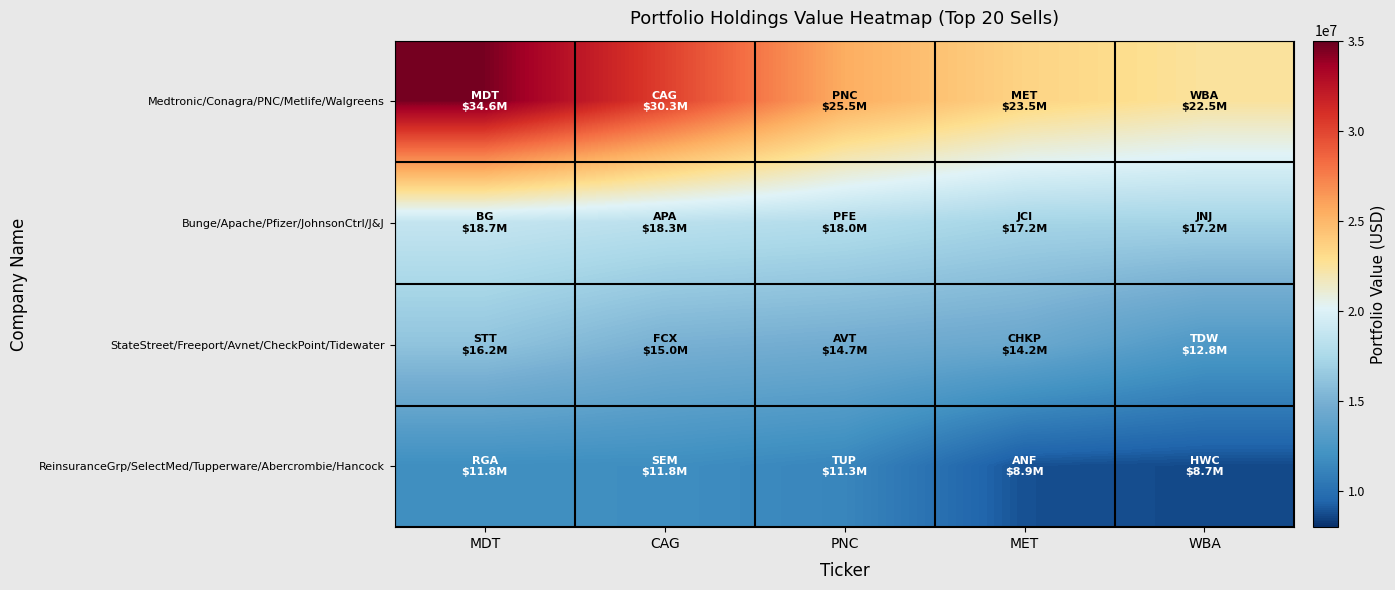

Reading right to left, extract all data points from this chart.

Medtronic/Conagra/PNC/Metlife/Walgreens: WBA=22510000	MET=23479000	PNC=25521000	CAG=30259000	MDT=34609000
Bunge/Apache/Pfizer/JohnsonCtrl/J&J: WBA=17183000	MET=17232000	PNC=17958000	CAG=18277000	MDT=18737000
StateStreet/Freeport/Avnet/CheckPoint/Tidewater: WBA=12785000	MET=14246000	PNC=14686000	CAG=15023000	MDT=16178000
ReinsuranceGrp/SelectMed/Tupperware/Abercrombie/Hancock: WBA=8695000	MET=8854000	PNC=11317000	CAG=11782000	MDT=11839000